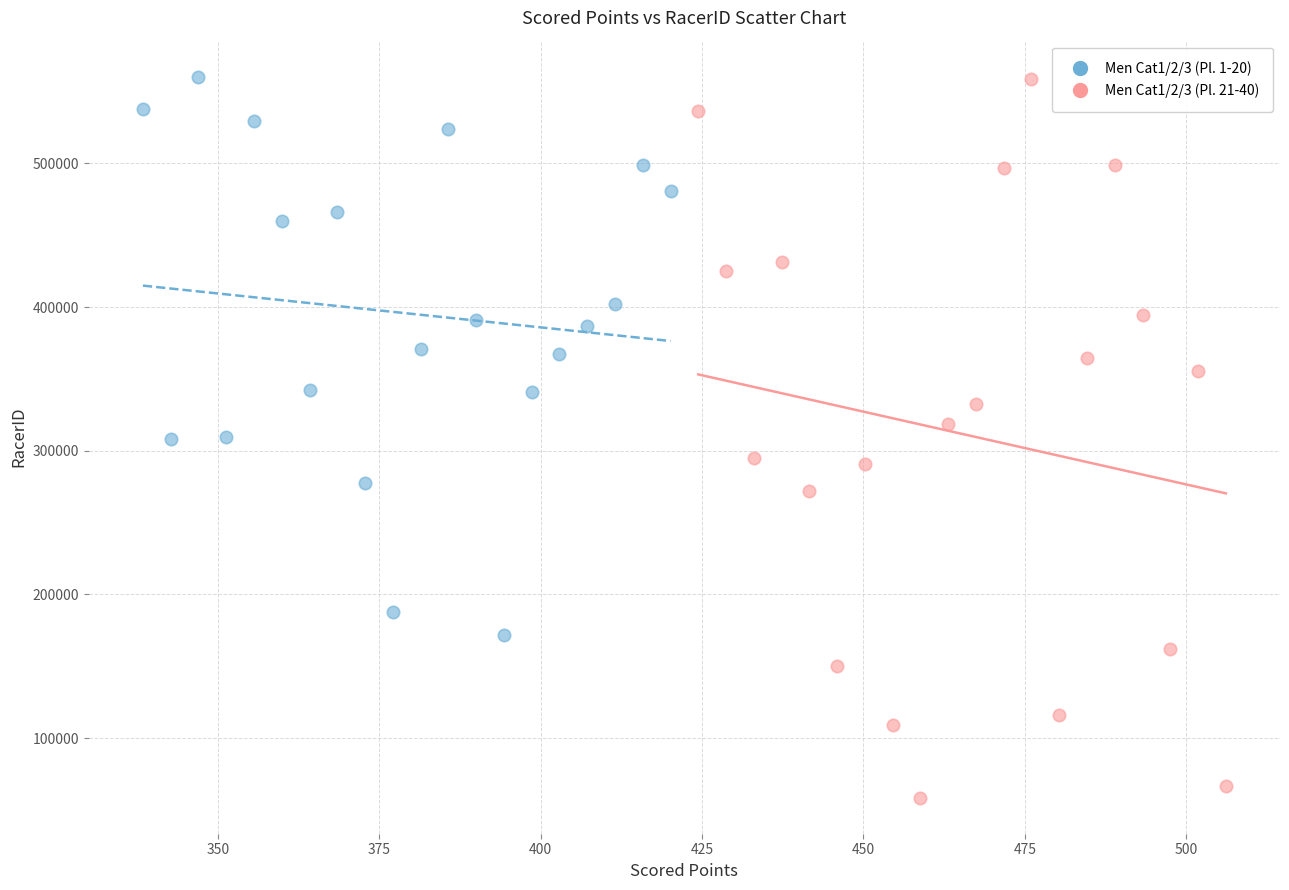

Which series has the largest Y range (max minus min)?

Men Cat1/2/3 (Pl. 21-40)